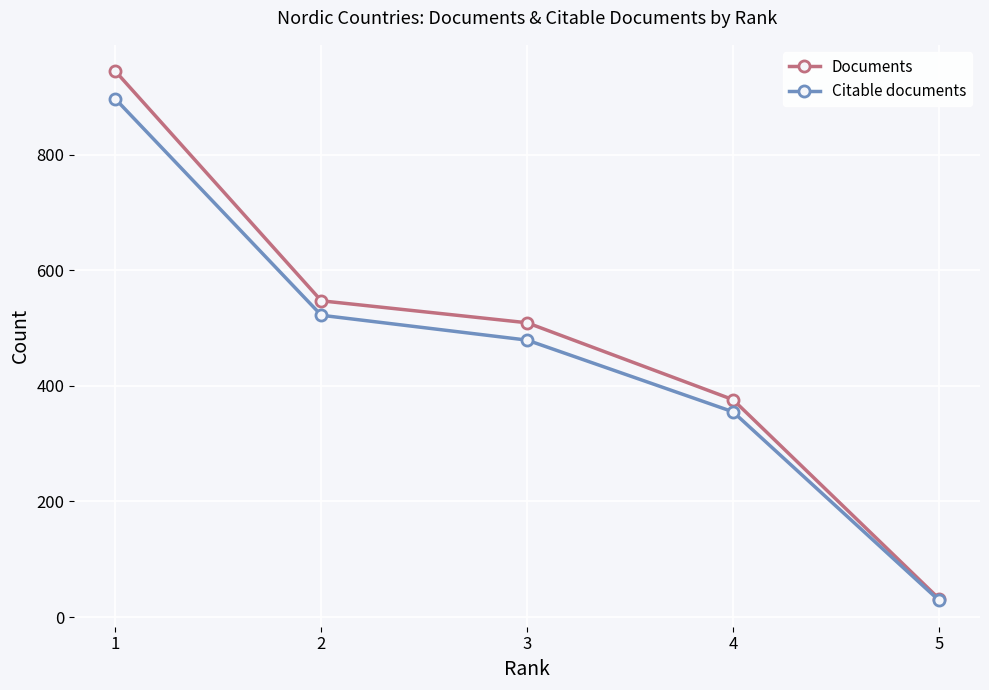

Is this an area chart (filled region under the line)?

No